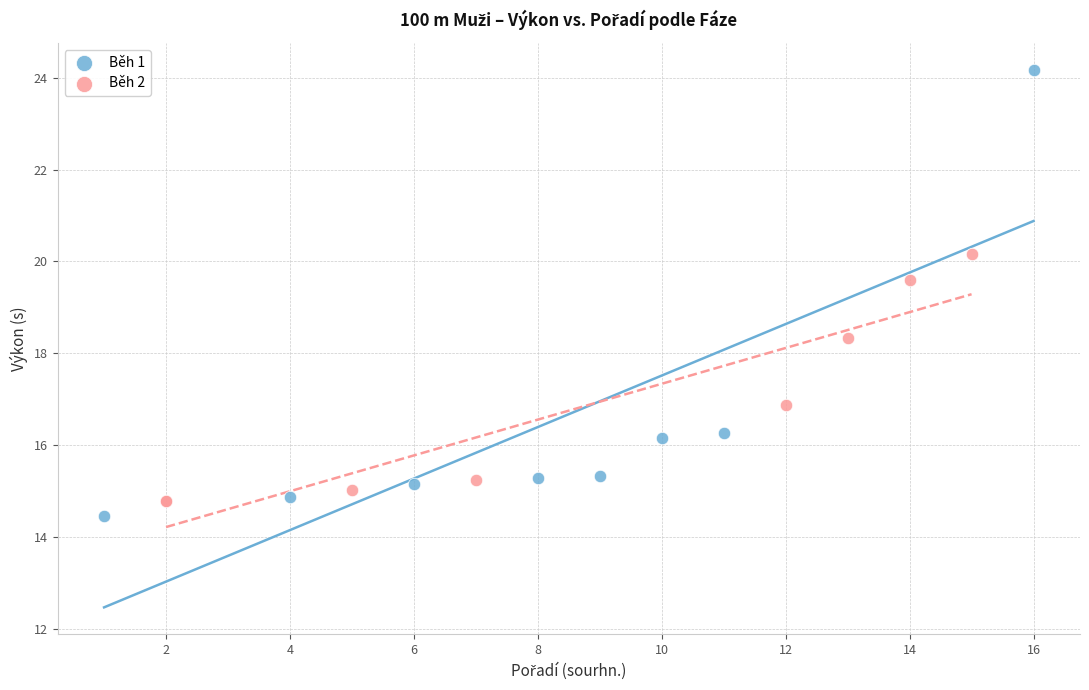

Which series has the widest spread of Y values?

Běh 1